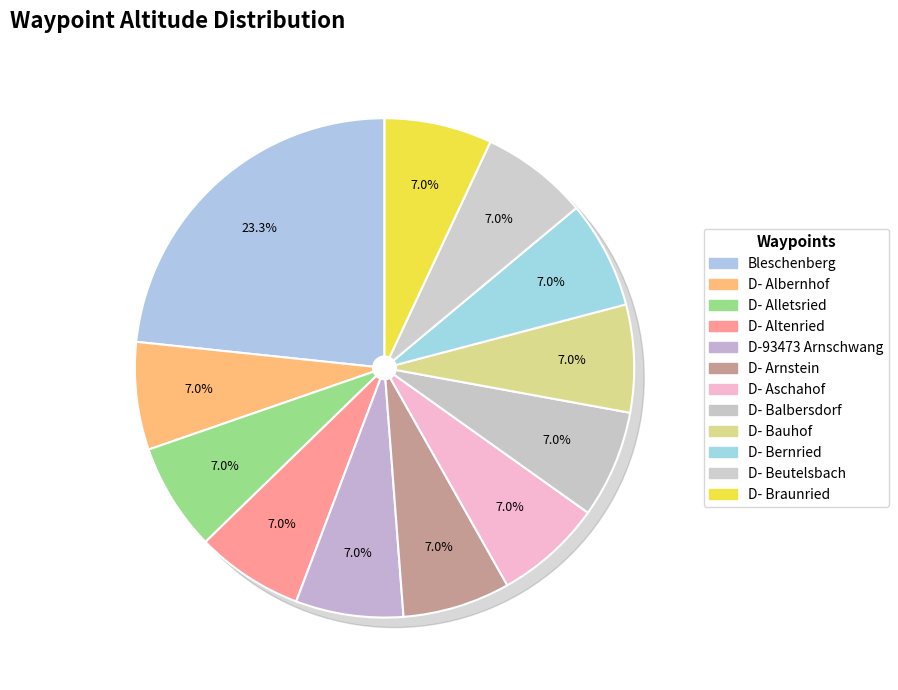

How many slices are in this pie chart?

12